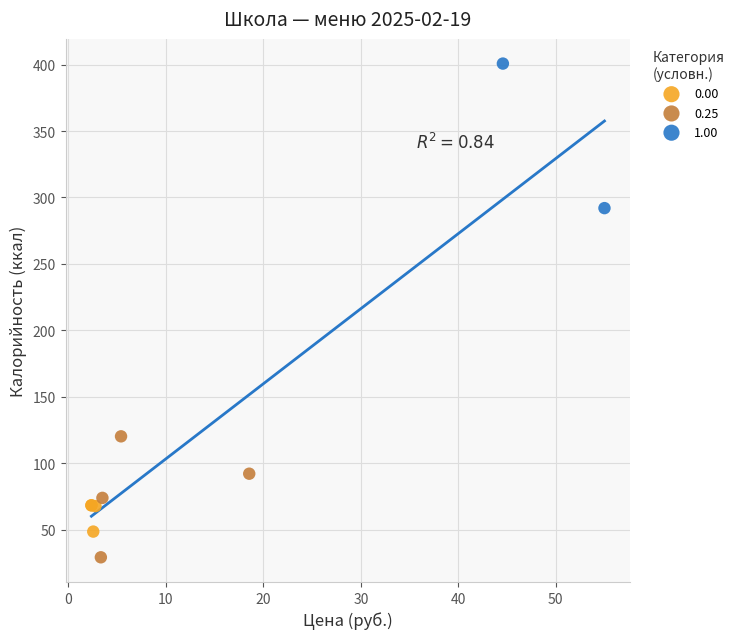

What are all the series names shown in the legend?

0.00, 0.25, 1.00